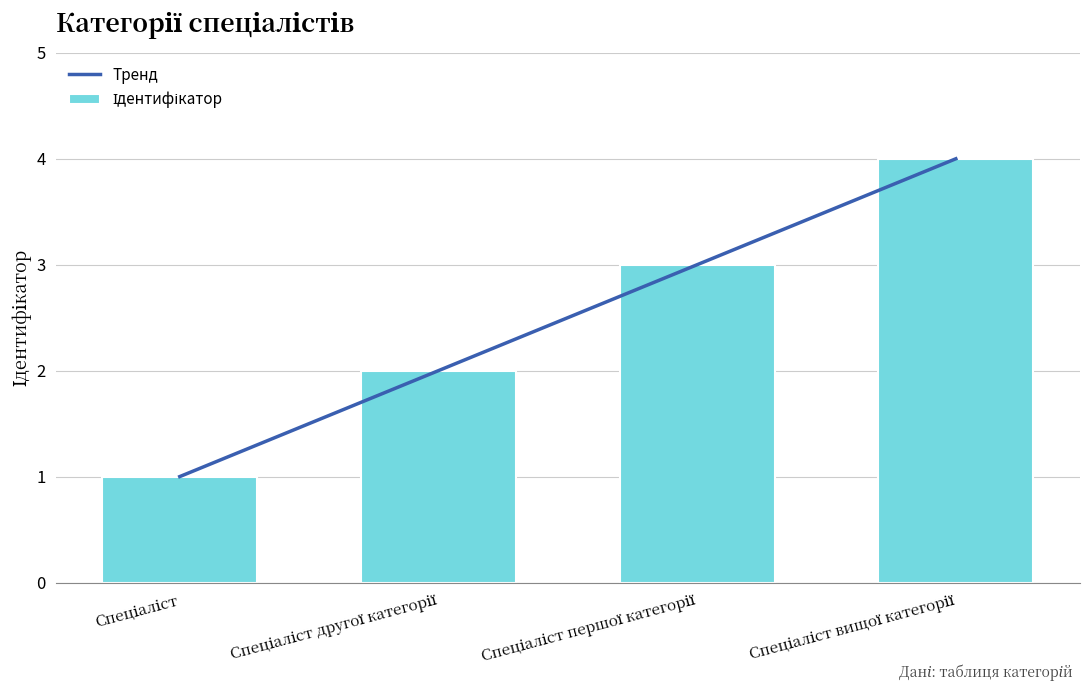

List the labels in order of value, largest first.

Спеціаліст вищої категорії, Спеціаліст першої категорії, Спеціаліст другої категорії, Спеціаліст